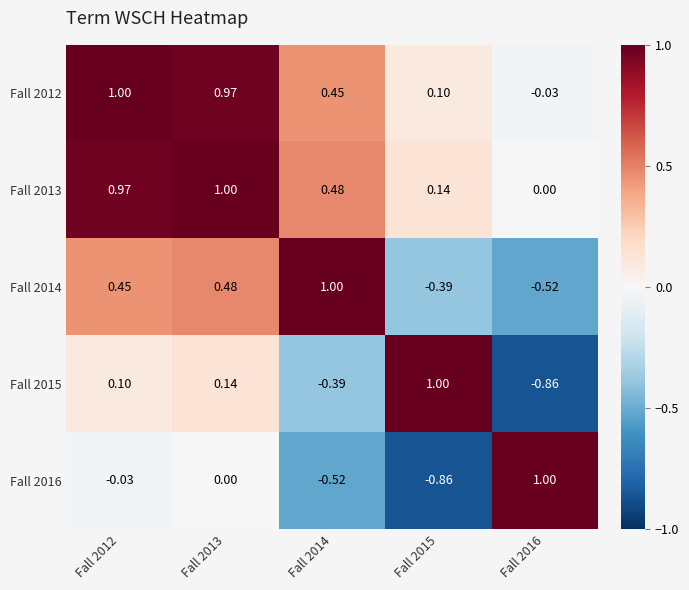

Is the value of Fall 2015 at Fall 2016 greater than the value of Fall 2013 at Fall 2015?

No